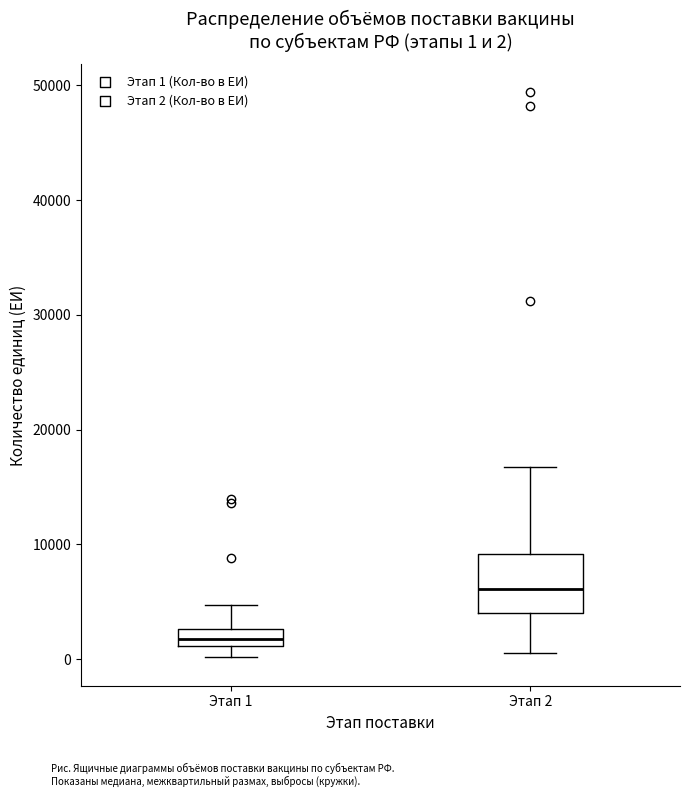

Which box is the tallest, from its lower edge to its upper edge?

Этап 2